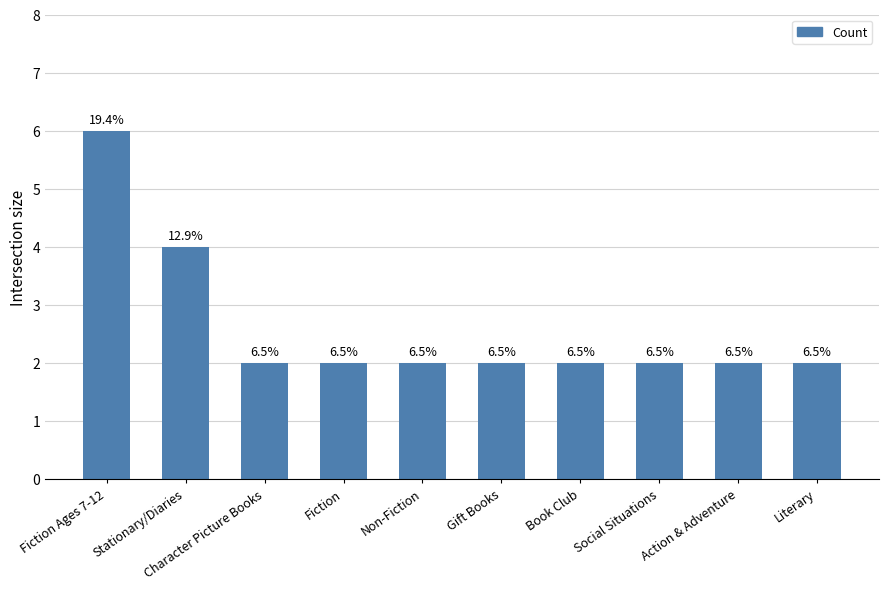

Are the bars horizontal?

No